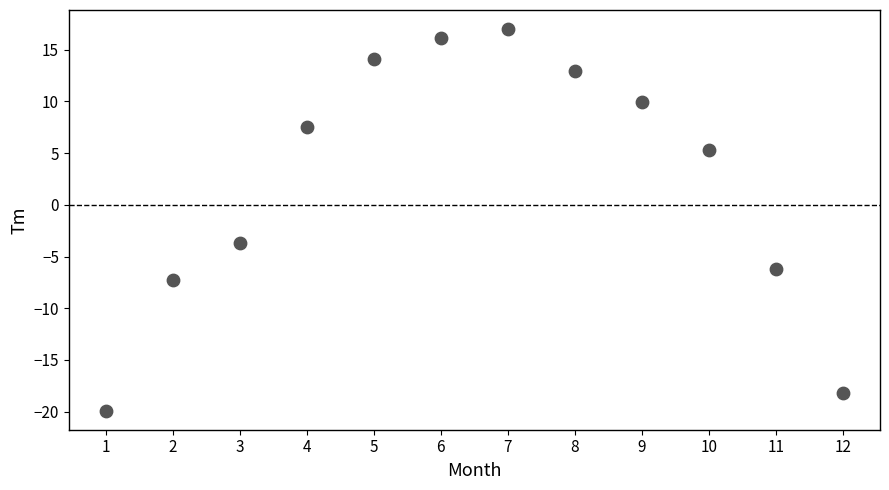

What is the range of X values (max minus min)?

11.0